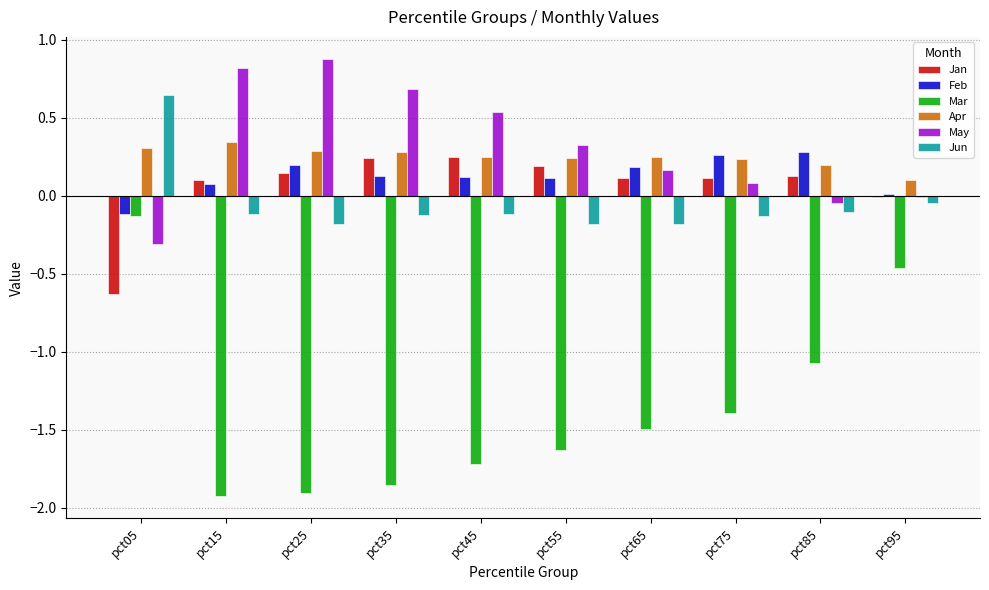

Which label corresponds to the largest value in the chart?

pct25